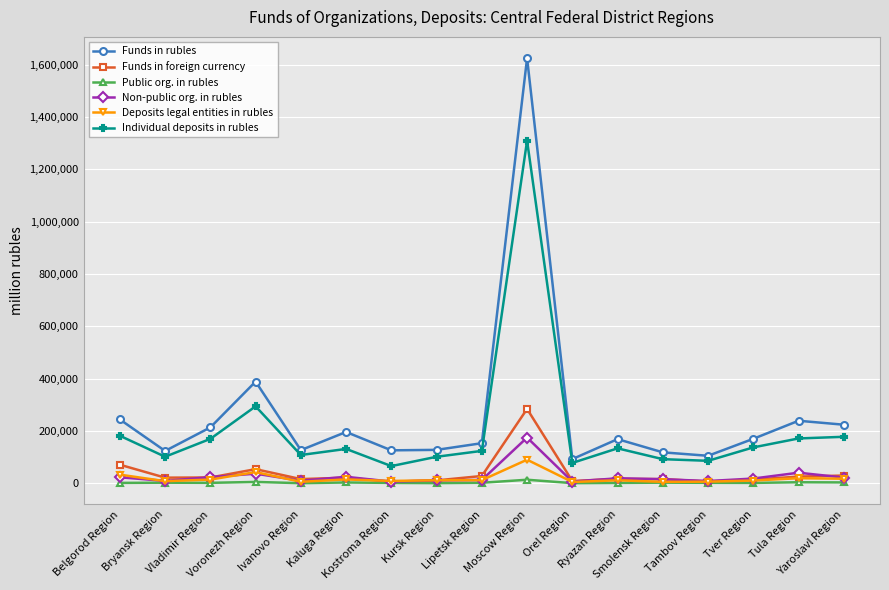

What are all the series names shown in the legend?

Funds in rubles, Funds in foreign currency, Public org. in rubles, Non-public org. in rubles, Deposits legal entities in rubles, Individual deposits in rubles